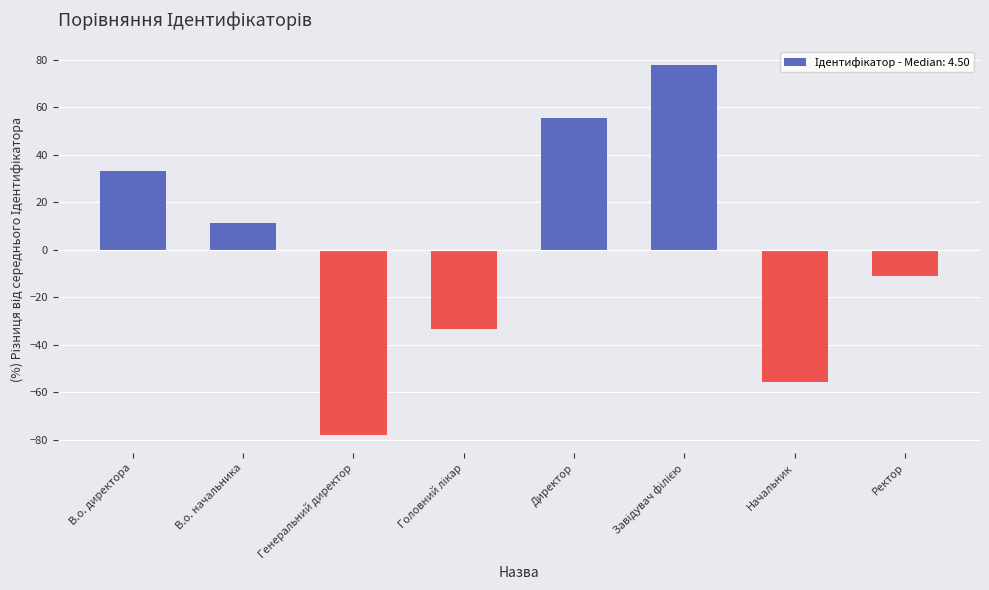

True or false: the data shows -3.5 at Ректор.

False